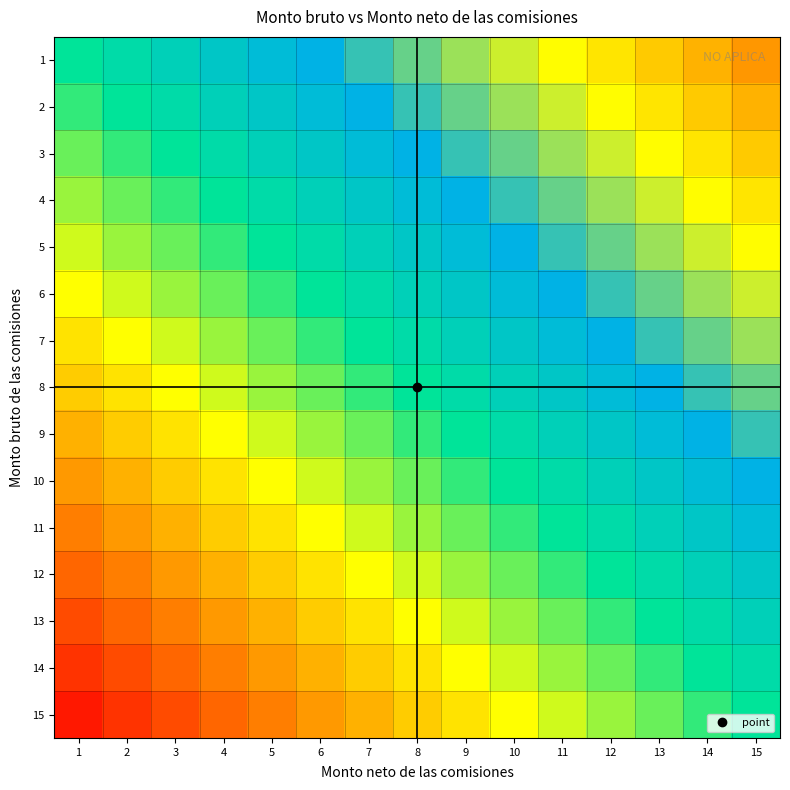

Reading left to right, transcribe all the data shown in this chart.

1: 1=0.0	2=0.1	3=0.1	4=0.2	5=0.3	6=0.3	7=0.4	8=0.5	9=0.5	10=0.6	11=0.7	12=0.7	13=0.8	14=0.9	15=0.9
2: 1=-0.1	2=0.0	3=0.1	4=0.1	5=0.2	6=0.3	7=0.3	8=0.4	9=0.5	10=0.5	11=0.6	12=0.7	13=0.7	14=0.8	15=0.9
3: 1=-0.1	2=-0.1	3=0.0	4=0.1	5=0.1	6=0.2	7=0.3	8=0.3	9=0.4	10=0.5	11=0.5	12=0.6	13=0.7	14=0.7	15=0.8
4: 1=-0.2	2=-0.1	3=-0.1	4=0.0	5=0.1	6=0.1	7=0.2	8=0.3	9=0.3	10=0.4	11=0.5	12=0.5	13=0.6	14=0.7	15=0.7
5: 1=-0.3	2=-0.2	3=-0.1	4=-0.1	5=0.0	6=0.1	7=0.1	8=0.2	9=0.3	10=0.3	11=0.4	12=0.5	13=0.5	14=0.6	15=0.7
6: 1=-0.3	2=-0.3	3=-0.2	4=-0.1	5=-0.1	6=0.0	7=0.1	8=0.1	9=0.2	10=0.3	11=0.3	12=0.4	13=0.5	14=0.5	15=0.6
7: 1=-0.4	2=-0.3	3=-0.3	4=-0.2	5=-0.1	6=-0.1	7=0.0	8=0.1	9=0.1	10=0.2	11=0.3	12=0.3	13=0.4	14=0.5	15=0.5
8: 1=-0.5	2=-0.4	3=-0.3	4=-0.3	5=-0.2	6=-0.1	7=-0.1	8=0.0	9=0.1	10=0.1	11=0.2	12=0.3	13=0.3	14=0.4	15=0.5
9: 1=-0.5	2=-0.5	3=-0.4	4=-0.3	5=-0.3	6=-0.2	7=-0.1	8=-0.1	9=0.0	10=0.1	11=0.1	12=0.2	13=0.3	14=0.3	15=0.4
10: 1=-0.6	2=-0.5	3=-0.5	4=-0.4	5=-0.3	6=-0.3	7=-0.2	8=-0.1	9=-0.1	10=0.0	11=0.1	12=0.1	13=0.2	14=0.3	15=0.3
11: 1=-0.7	2=-0.6	3=-0.5	4=-0.5	5=-0.4	6=-0.3	7=-0.3	8=-0.2	9=-0.1	10=-0.1	11=0.0	12=0.1	13=0.1	14=0.2	15=0.3
12: 1=-0.7	2=-0.7	3=-0.6	4=-0.5	5=-0.5	6=-0.4	7=-0.3	8=-0.3	9=-0.2	10=-0.1	11=-0.1	12=0.0	13=0.1	14=0.1	15=0.2
13: 1=-0.8	2=-0.7	3=-0.7	4=-0.6	5=-0.5	6=-0.5	7=-0.4	8=-0.3	9=-0.3	10=-0.2	11=-0.1	12=-0.1	13=0.0	14=0.1	15=0.1
14: 1=-0.9	2=-0.8	3=-0.7	4=-0.7	5=-0.6	6=-0.5	7=-0.5	8=-0.4	9=-0.3	10=-0.3	11=-0.2	12=-0.1	13=-0.1	14=0.0	15=0.1
15: 1=-0.9	2=-0.9	3=-0.8	4=-0.7	5=-0.7	6=-0.6	7=-0.5	8=-0.5	9=-0.4	10=-0.3	11=-0.3	12=-0.2	13=-0.1	14=-0.1	15=0.0